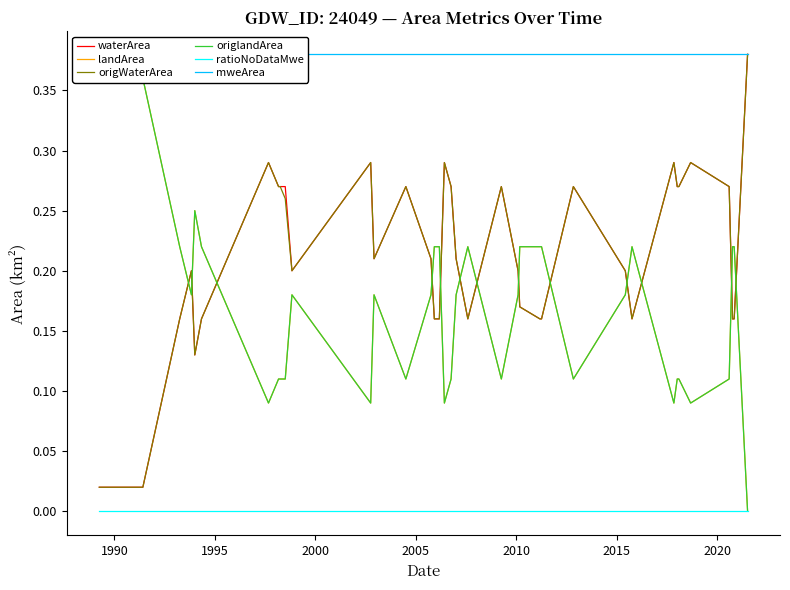

True or false: waterArea and ratioNoDataMwe intersect in this chart.

False